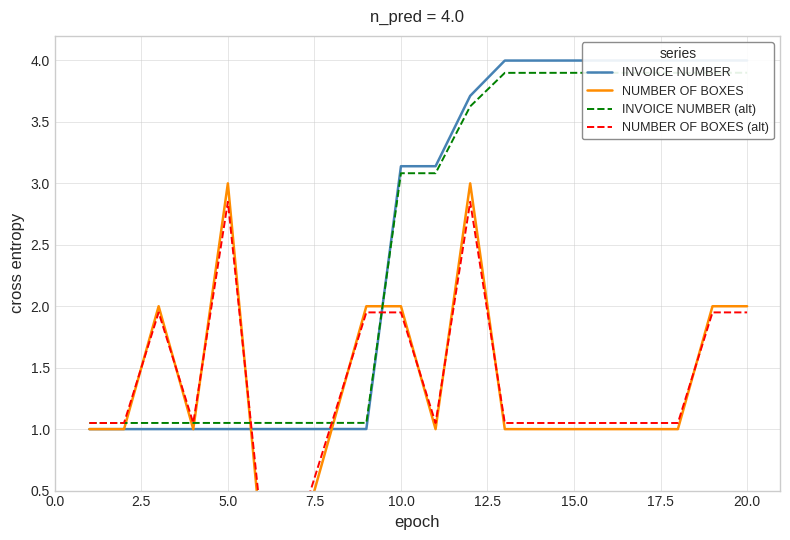

Rank the series by their maximum value, from highest to lowest.

INVOICE NUMBER, INVOICE NUMBER (alt), NUMBER OF BOXES, NUMBER OF BOXES (alt)